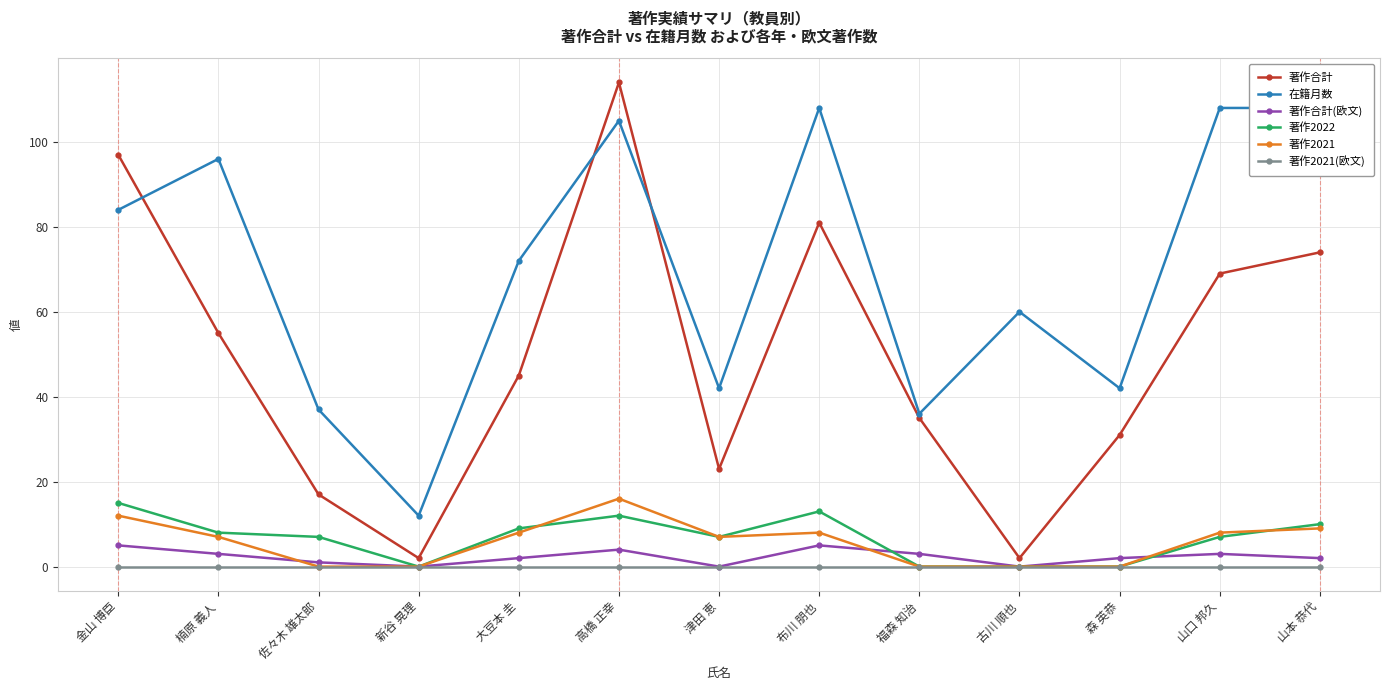

Reading right to left, extract all data points from this chart.

著作合計: 74	69	31	2	35	81	23	114	45	2	17	55	97
在籍月数: 108	108	42	60	36	108	42	105	72	12	37	96	84
著作合計(欧文): 2	3	2	0	3	5	0	4	2	0	1	3	5
著作2022: 10	7	0	0	0	13	7	12	9	0	7	8	15
著作2021: 9	8	0	0	0	8	7	16	8	0	0	7	12
著作2021(欧文): 0	0	0	0	0	0	0	0	0	0	0	0	0